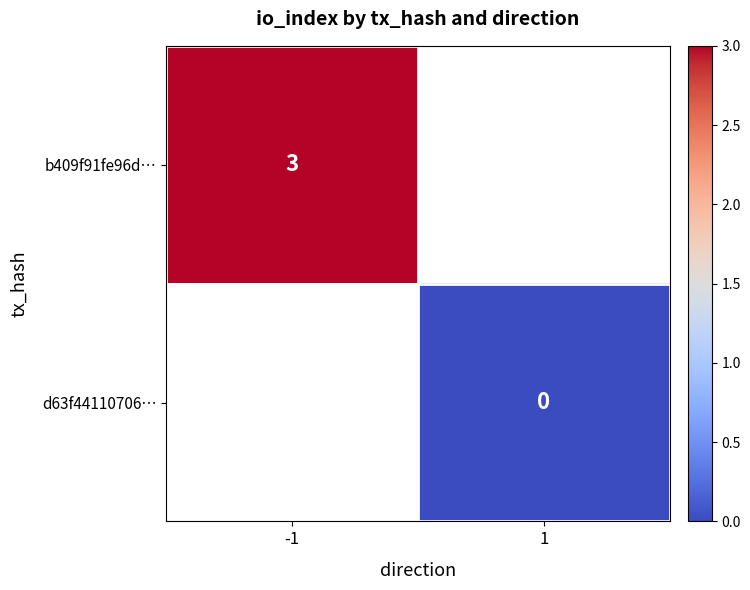

The b409f91fe96d… series shows 2 at -1. True or false?

False